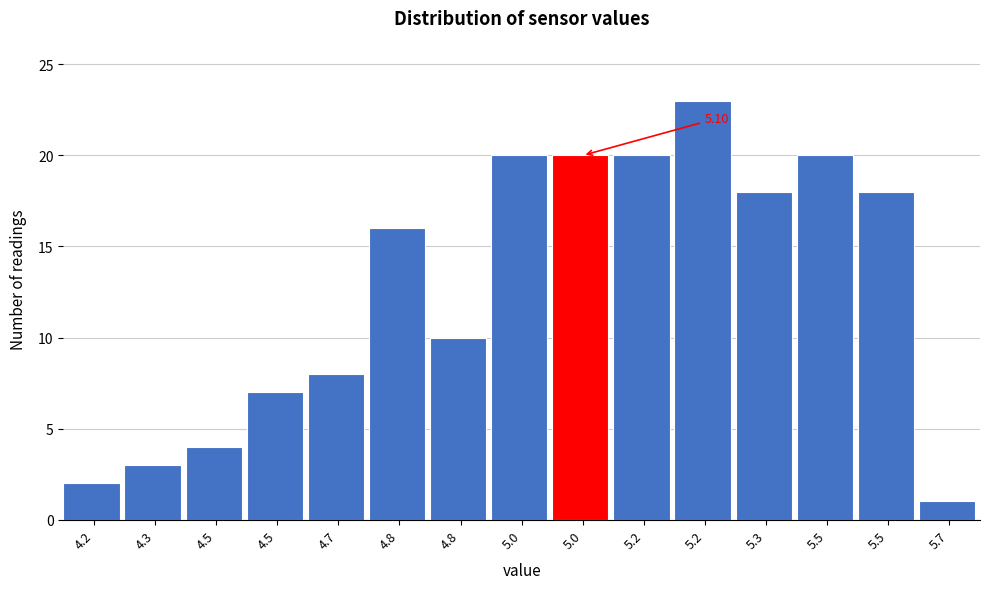

Count the number of data series in this chart.

1